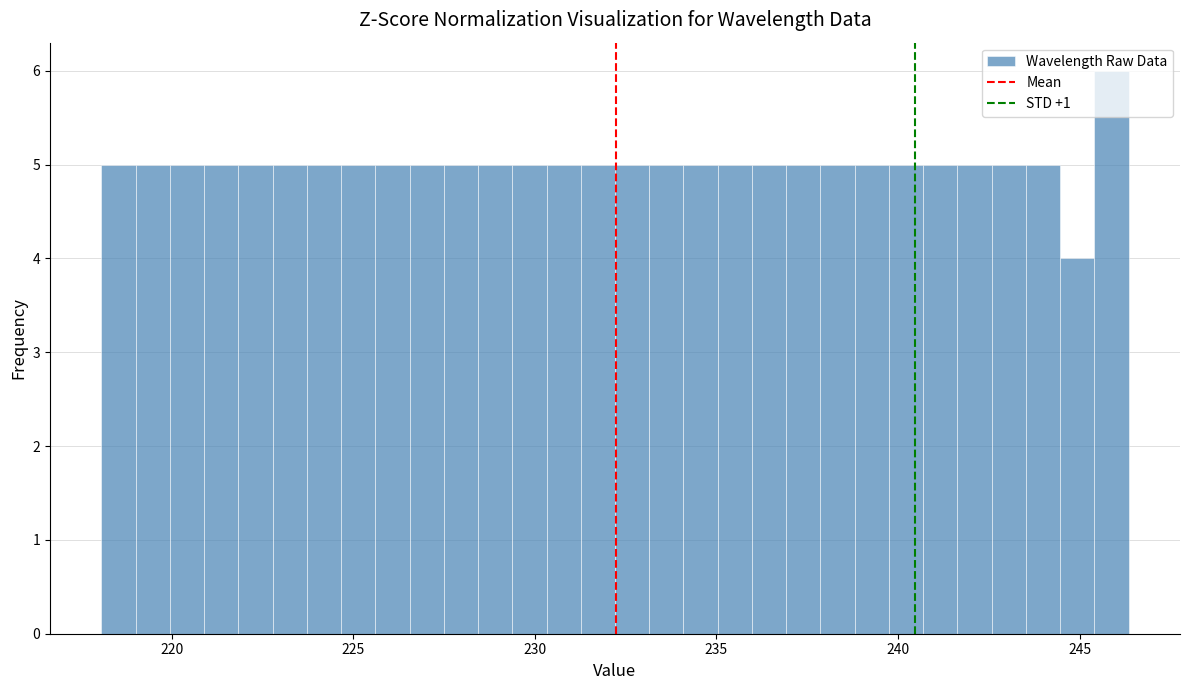

Read against the x-axis, roughly where is the centre of the tallest bar?

246.0